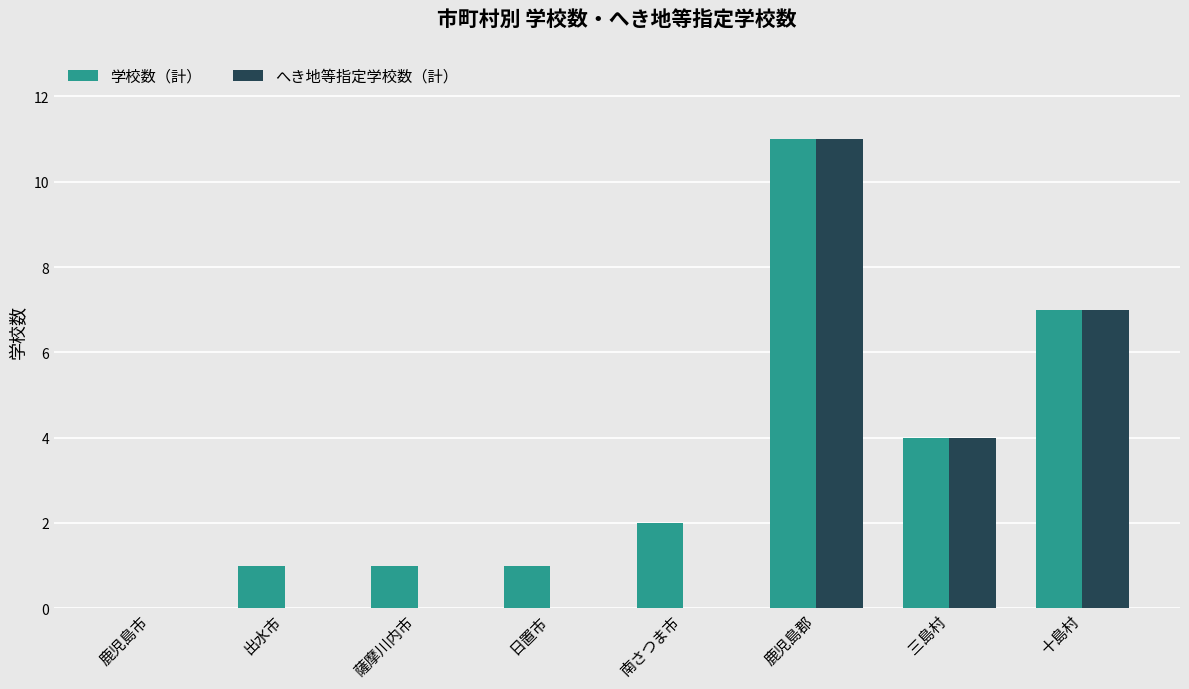

How many categories are shown in the chart?

8